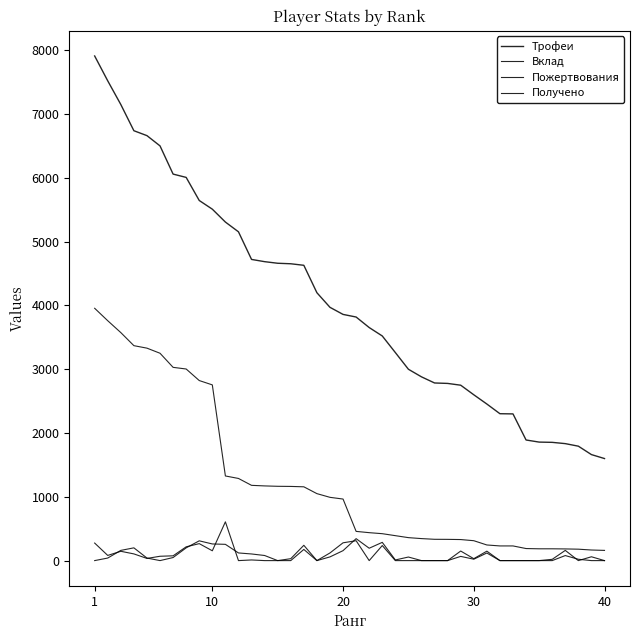

At which category does Пожертвования reach its first local valley?

10